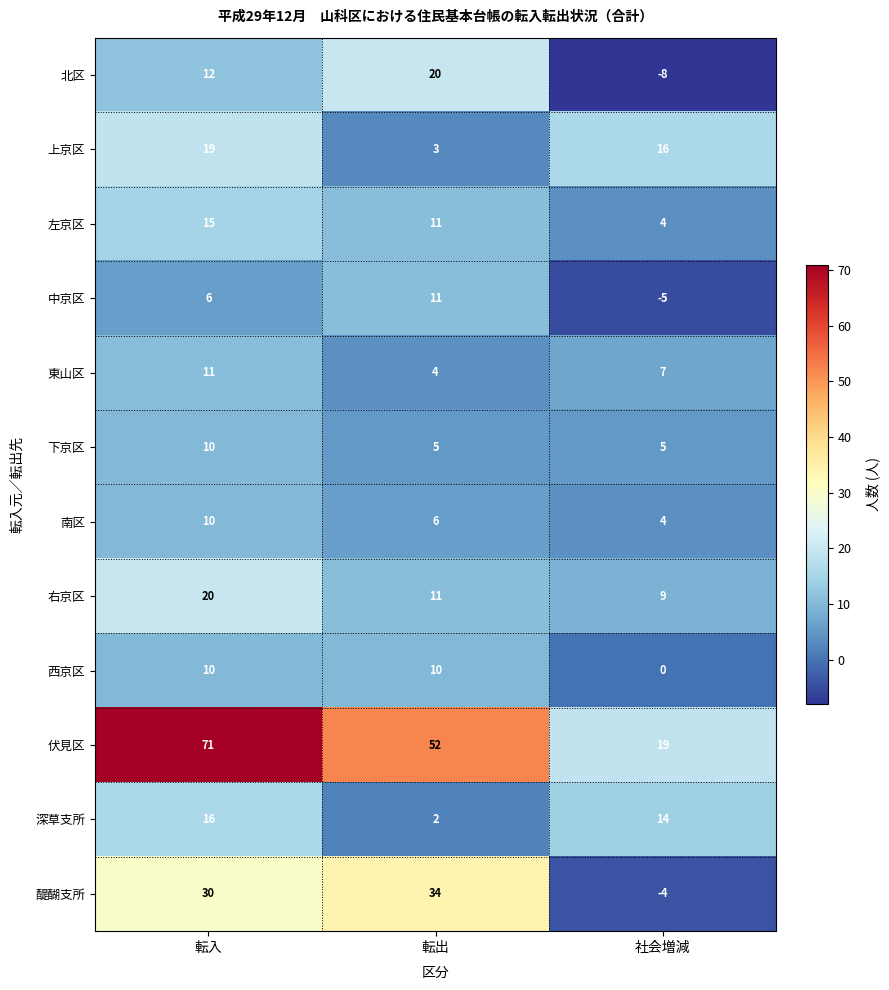

The value of 南区 at 転入 is 3. True or false?

False